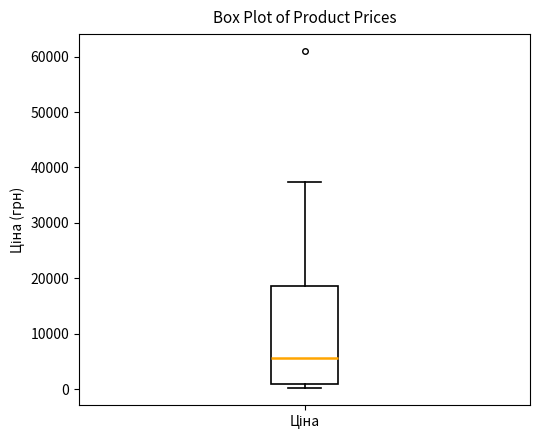

Where does the upper whisker of the box for Ціна end on the y-axis? The values are not printed on the chart, so give them approximately, as read against the axis.

37000